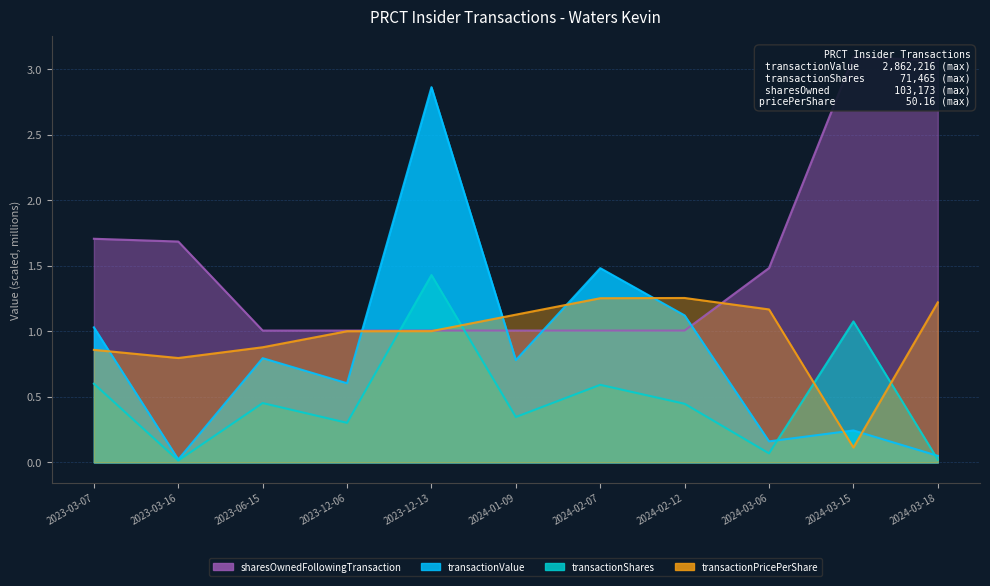

Where do transactionShares and transactionValue first cross each other?

2024-03-06 and 2024-03-15